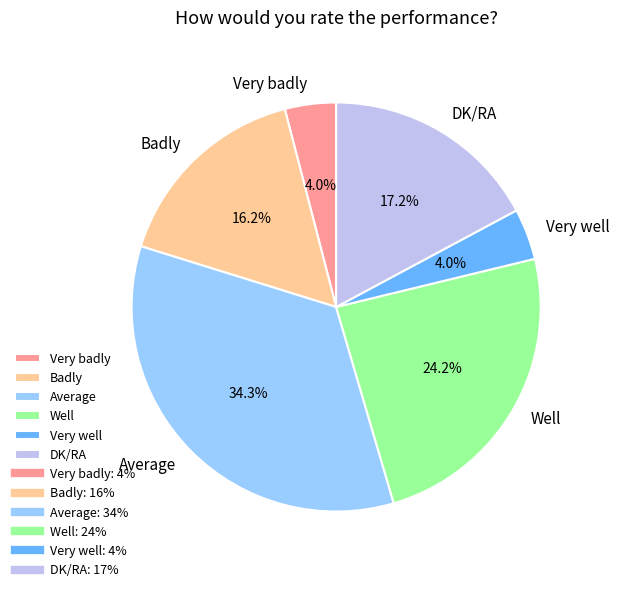

What is the largest slice in the pie chart?

Average